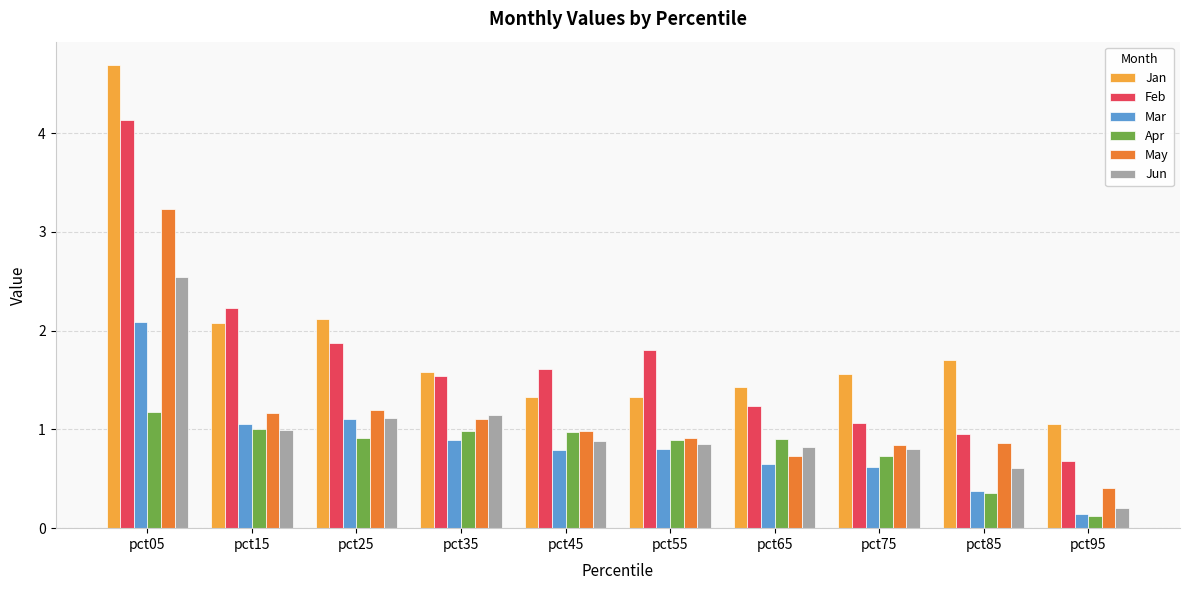

At which category does the chart reach its minimum across all series?

pct95